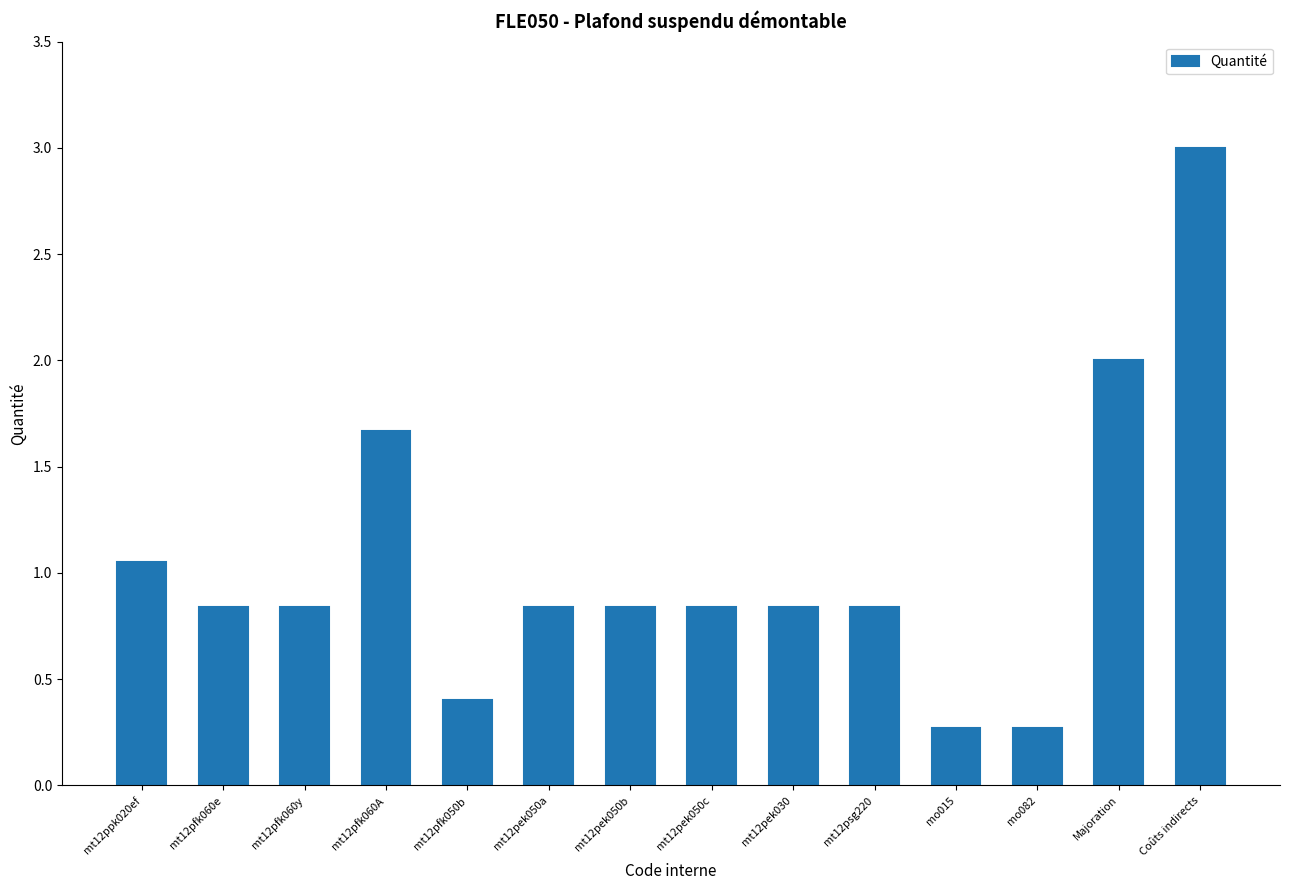

True or false: the data shows 0.5 at mt12pek030.

False